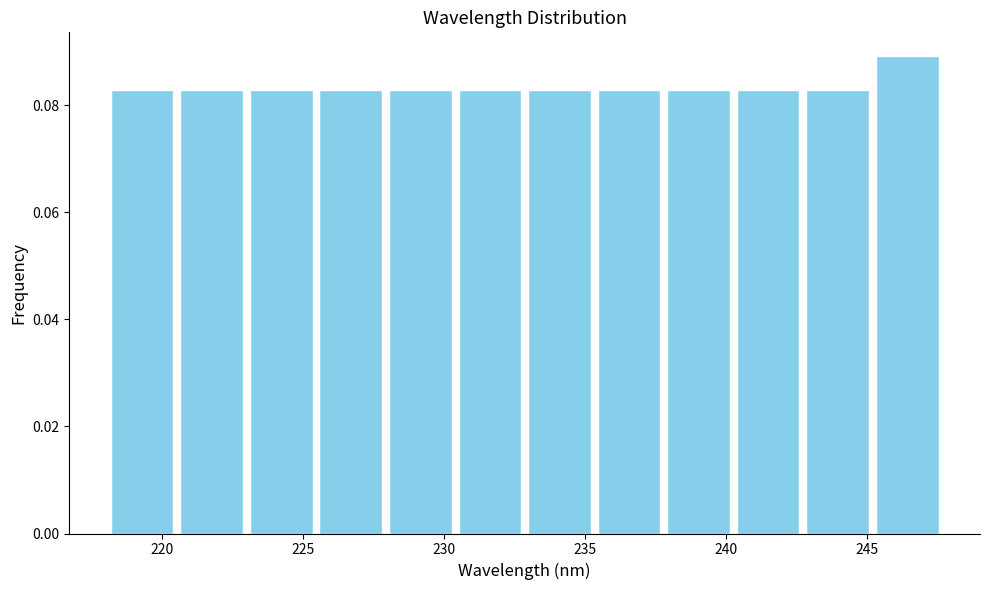

What is the height of the bar covering 235.5 to 238.0 on the x-axis? Neither the bar edges nor the heights are printed on the chart, so give them approximately, as read against the axes.

0.082